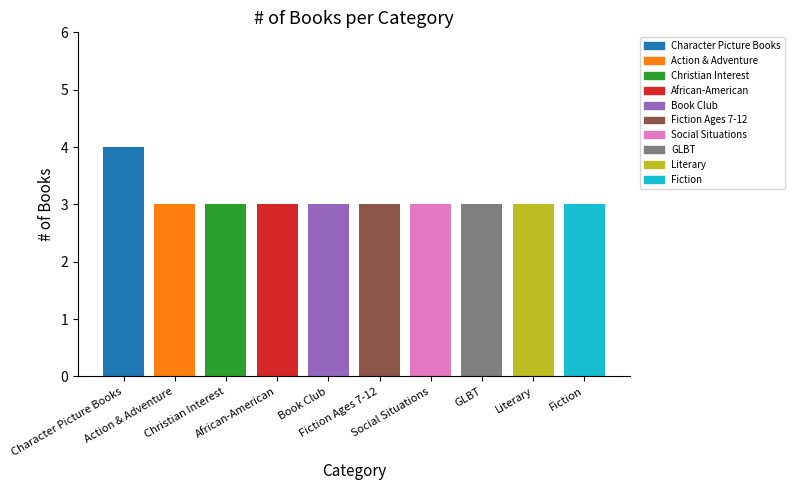

What is the label of the 8th bar from the left?

GLBT